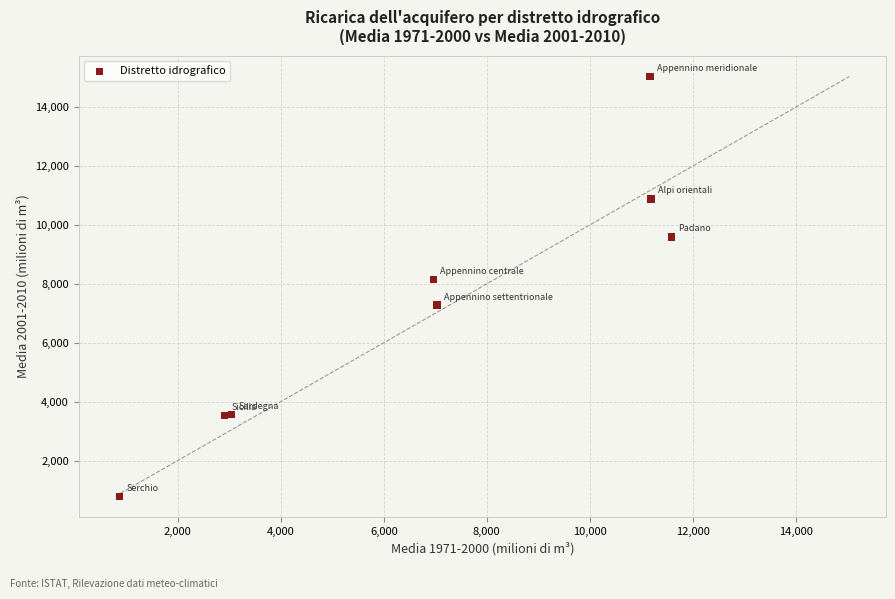

What Y value in the scatter plot is closest to 7913?

8154.9